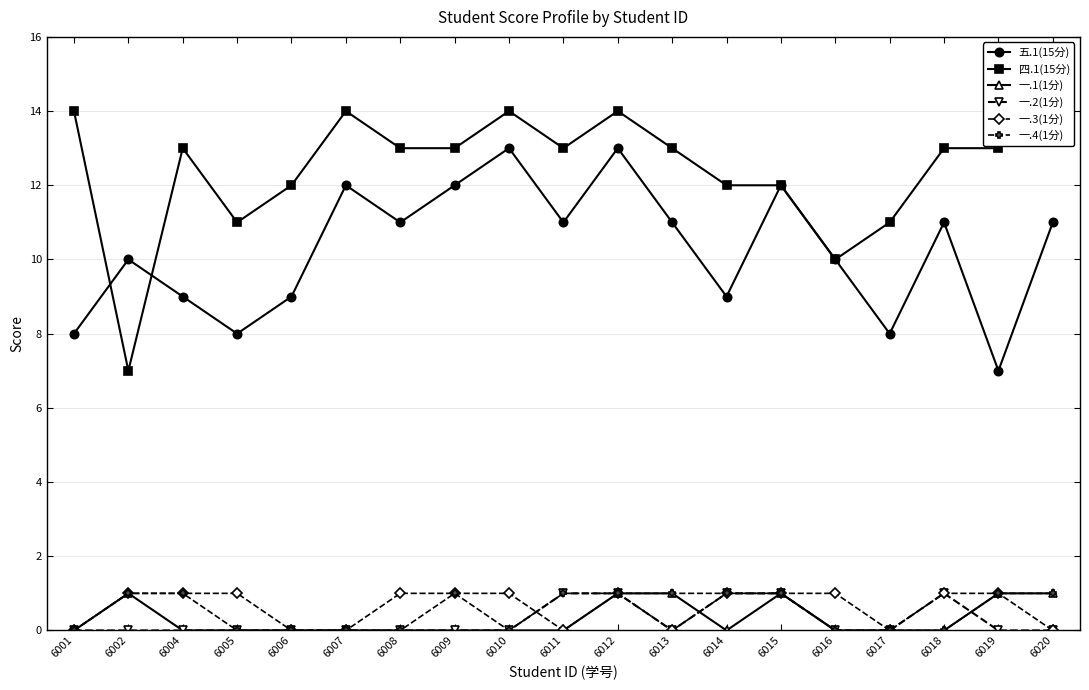

How many lines are shown in the chart?

6